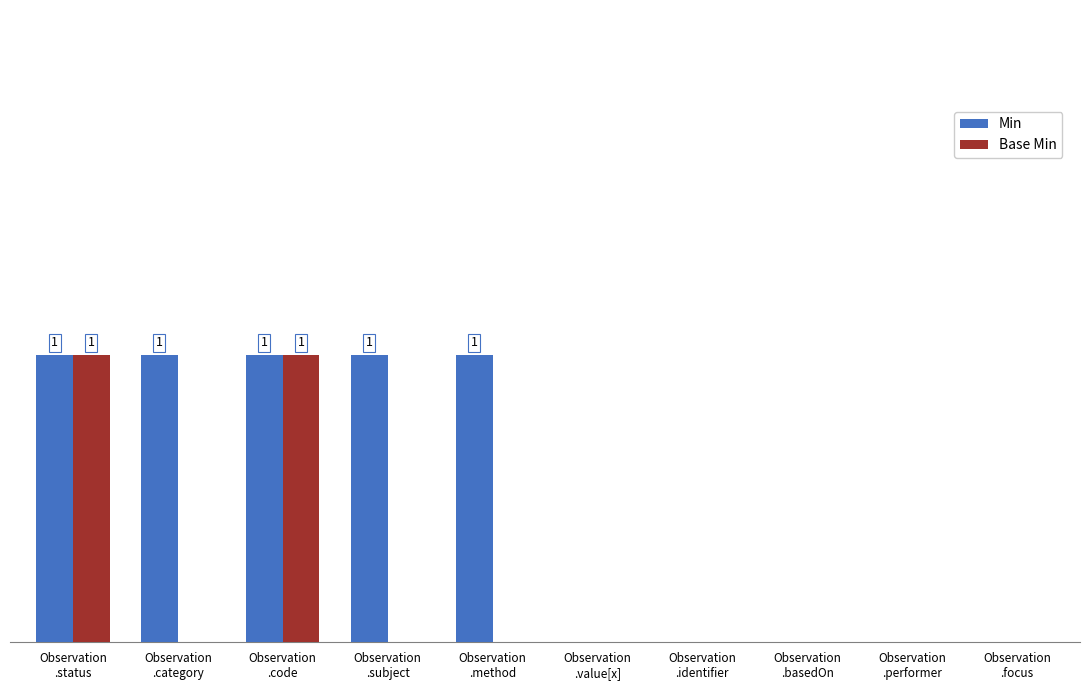

Reading left to right, what are all the values shown in this chart?

Min: 1	1	1	1	1	0	0	0	0	0
Base Min: 1	0	1	0	0	0	0	0	0	0